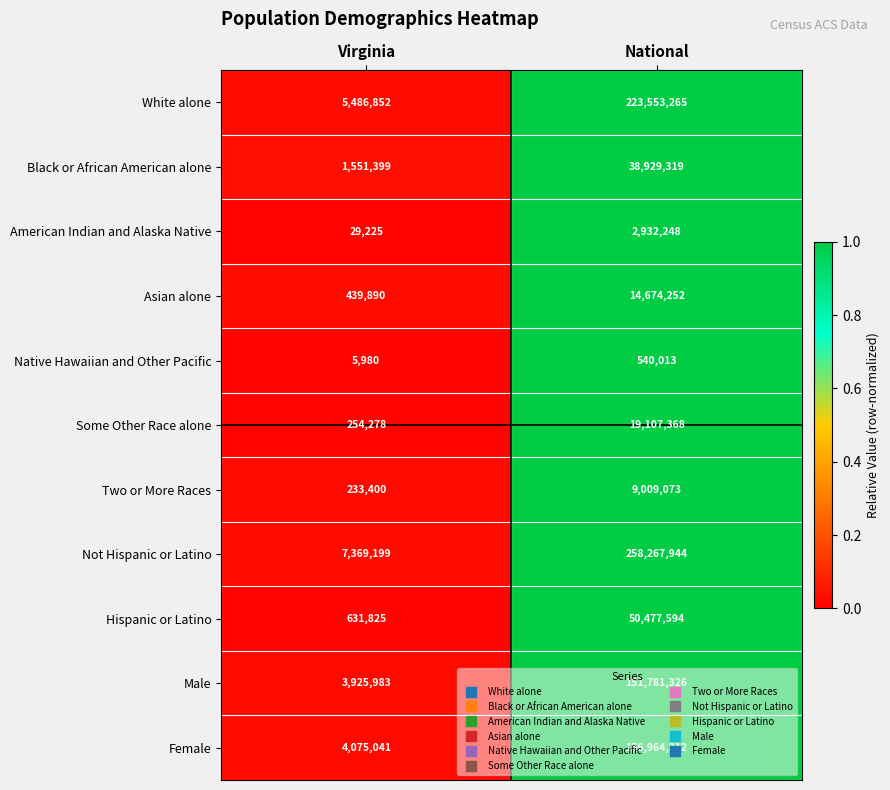

What is the sum of all Black or African American alone values?

40480718